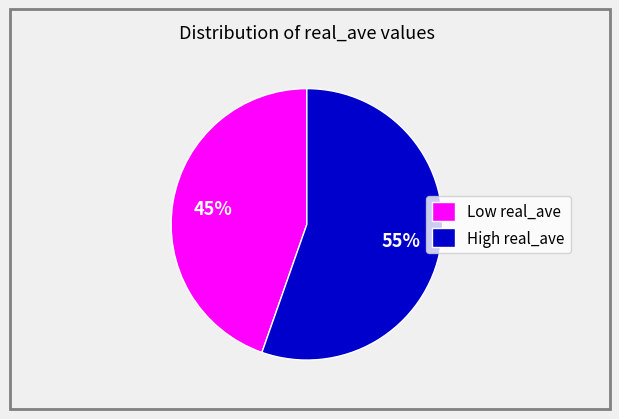

True or false: Low real_ave accounts for 37% of the total.

False